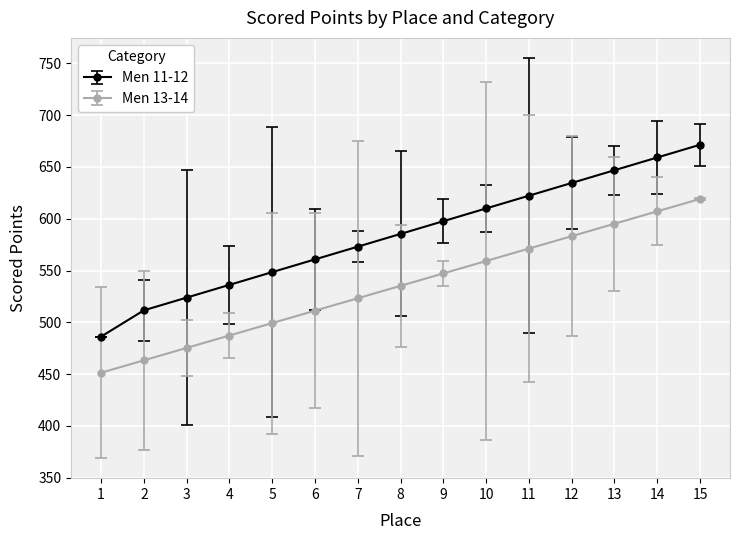

What are all the series names shown in the legend?

Men 11-12, Men 13-14